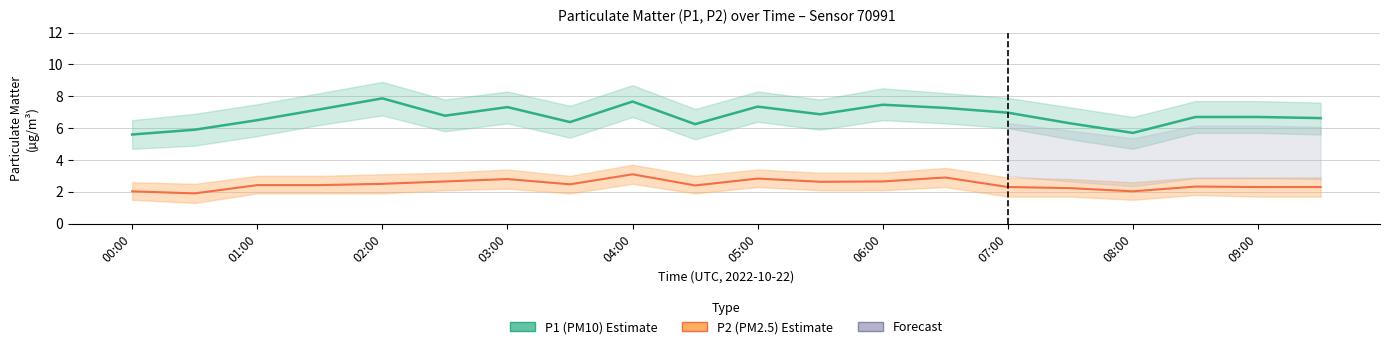

What is the lowest value of the P2 line series?

1.9